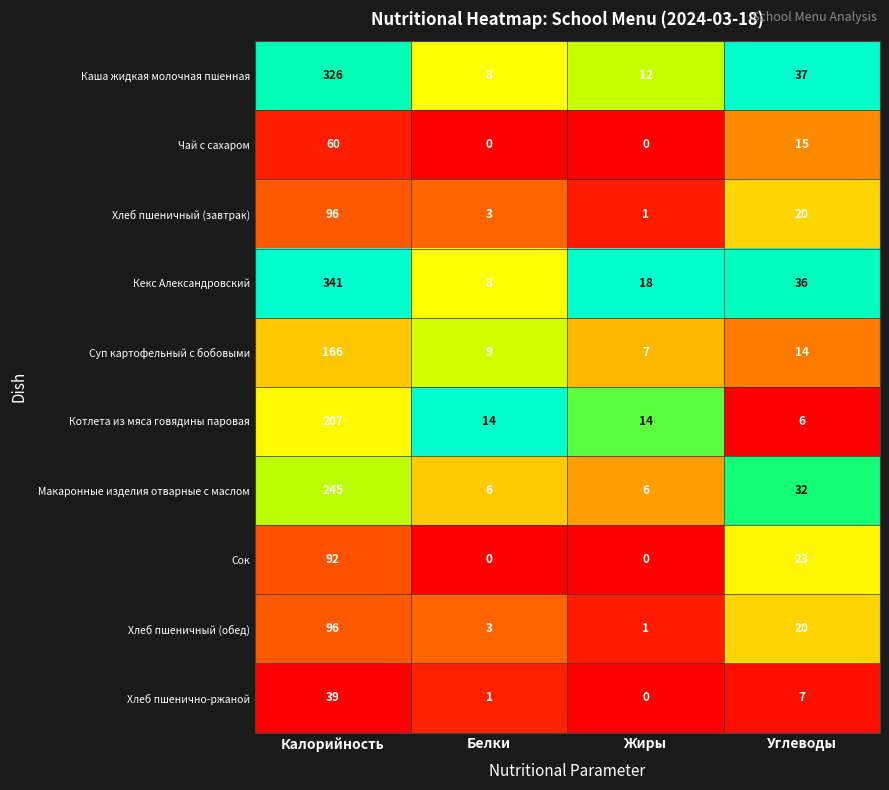

Which series has the largest range (max minus min)?

Кекс Александровский